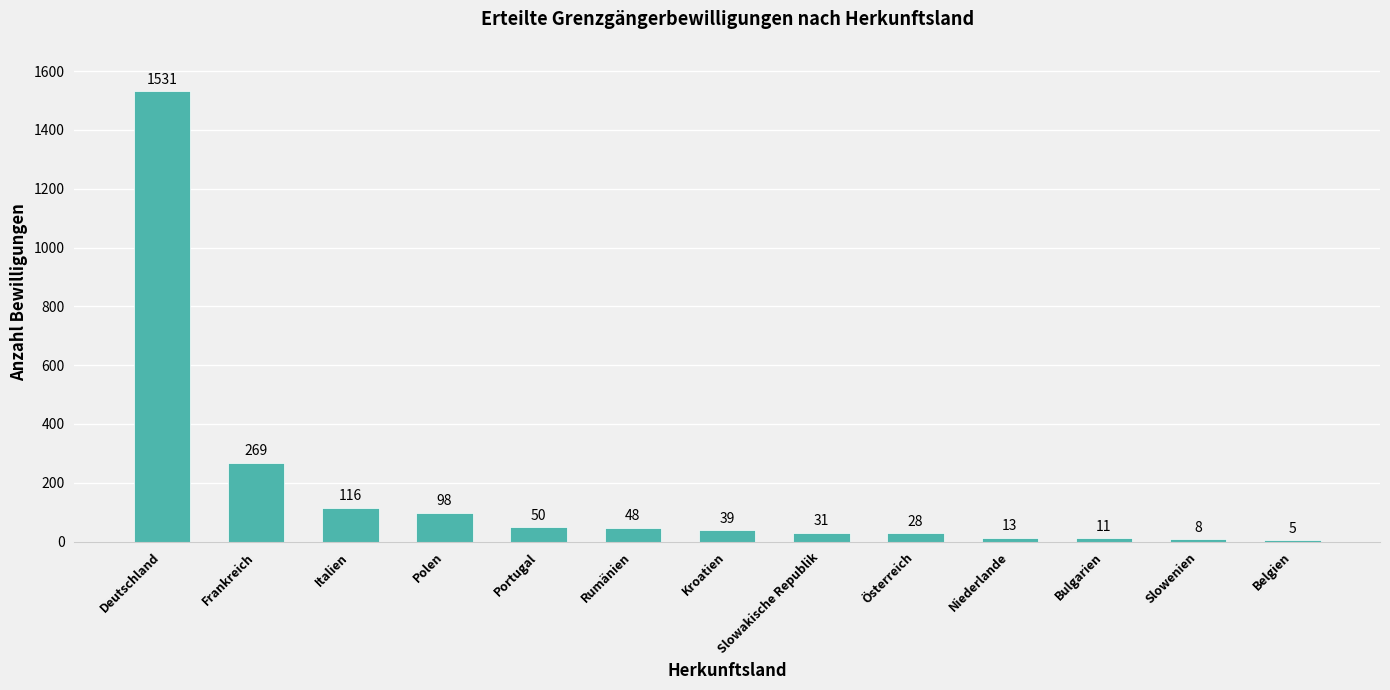

How many data points does each series have?

13